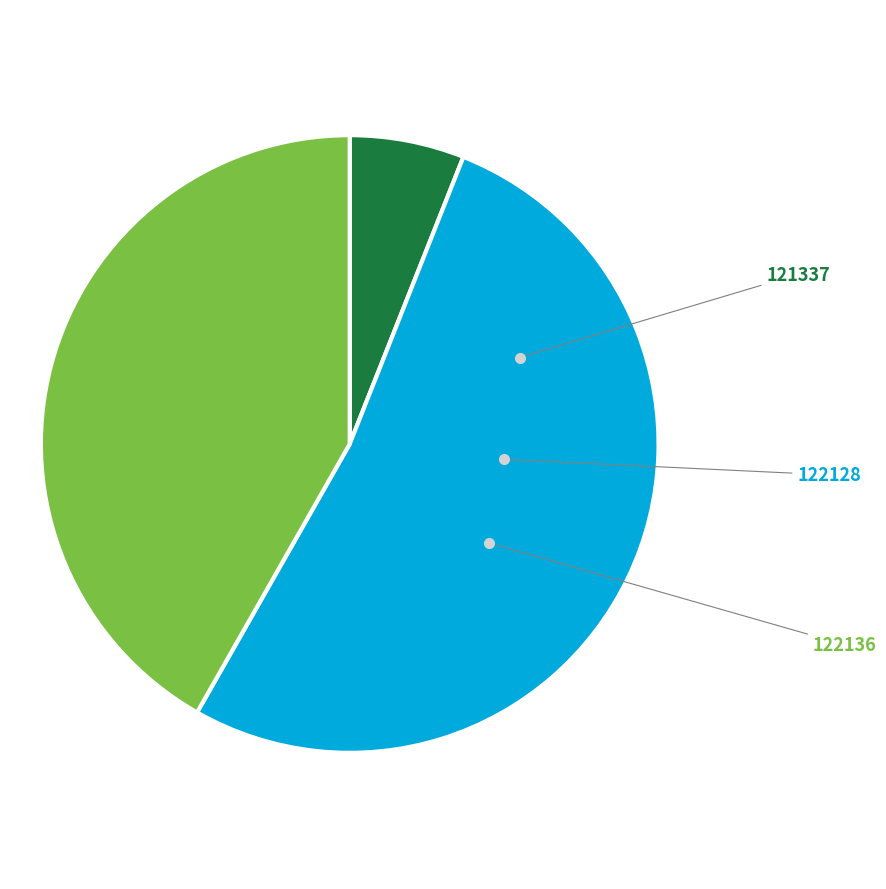

Does 122128 account for over 50% of the chart?

Yes